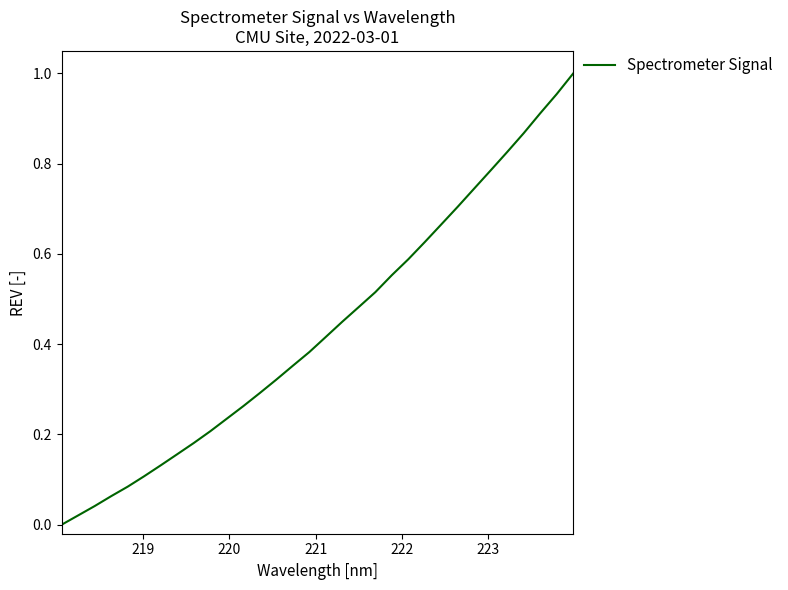

What is the sum of all values?

13.9